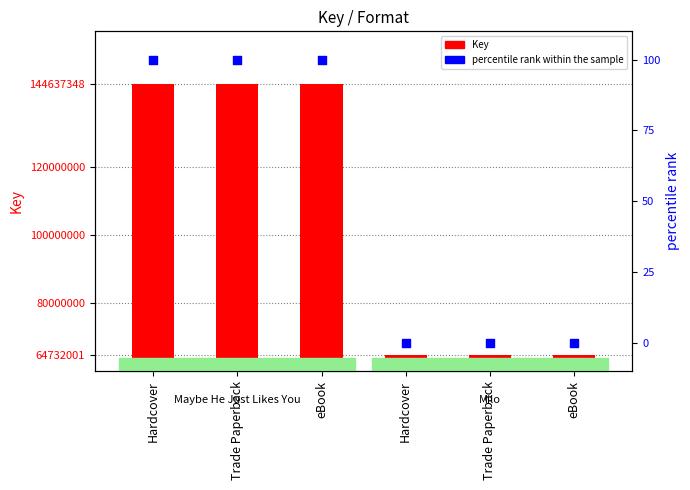

Which series reaches the minimum Y coordinate?

percentile rank within the sample